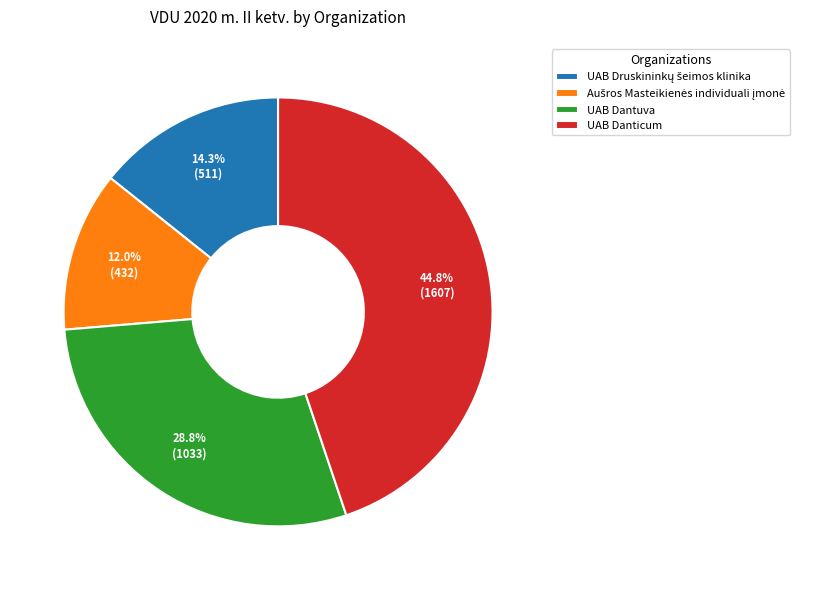

What is the ratio of the value at UAB Danticum to the value at UAB Dantuva?

1.6